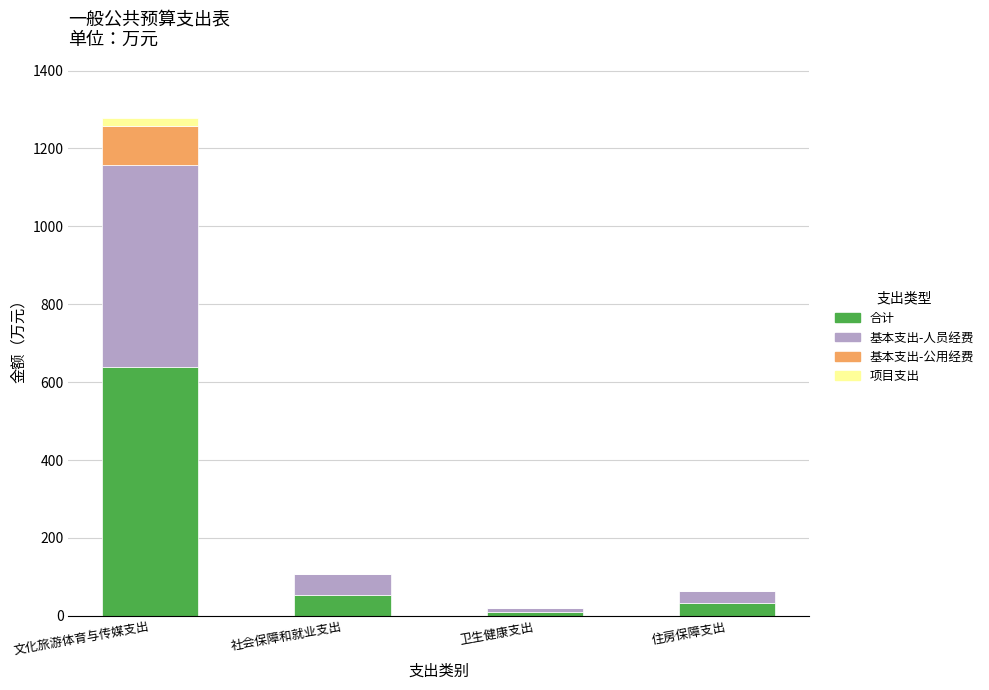

Are the bars horizontal?

No